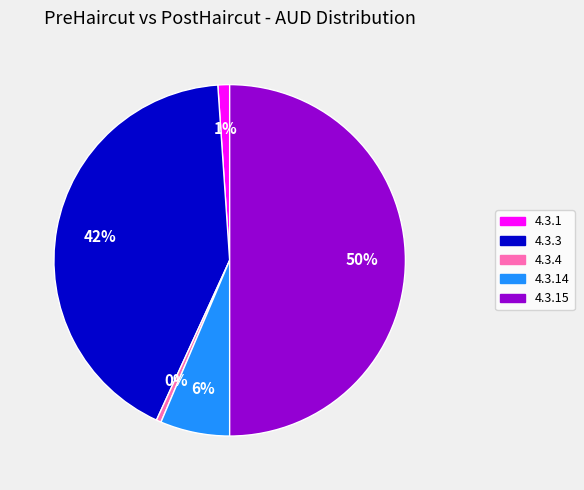

Count the number of slices in the pie.

5